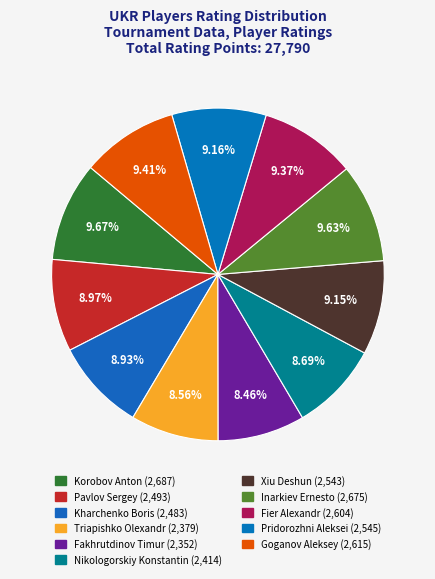

What is the total percentage of Fier Alexandr and Goganov Aleksey?

18.8%